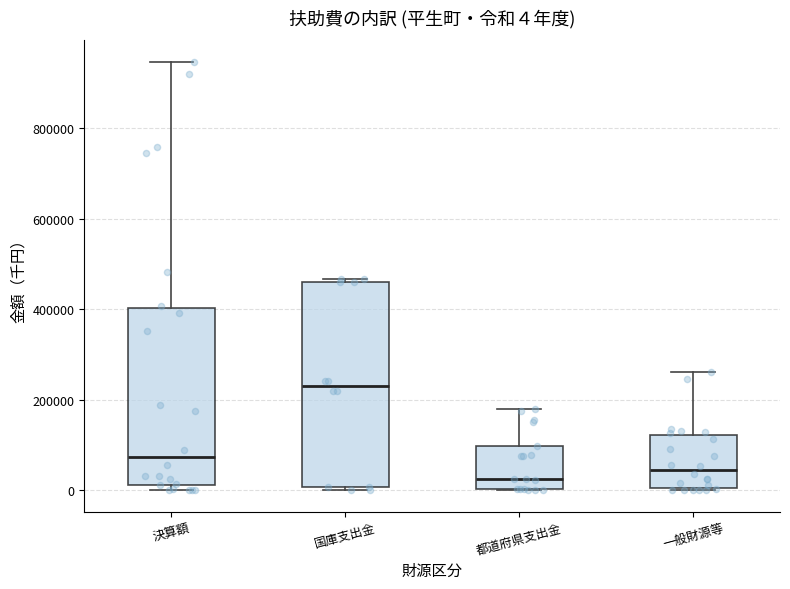

Which box's median line is the lowest?

都道府県支出金